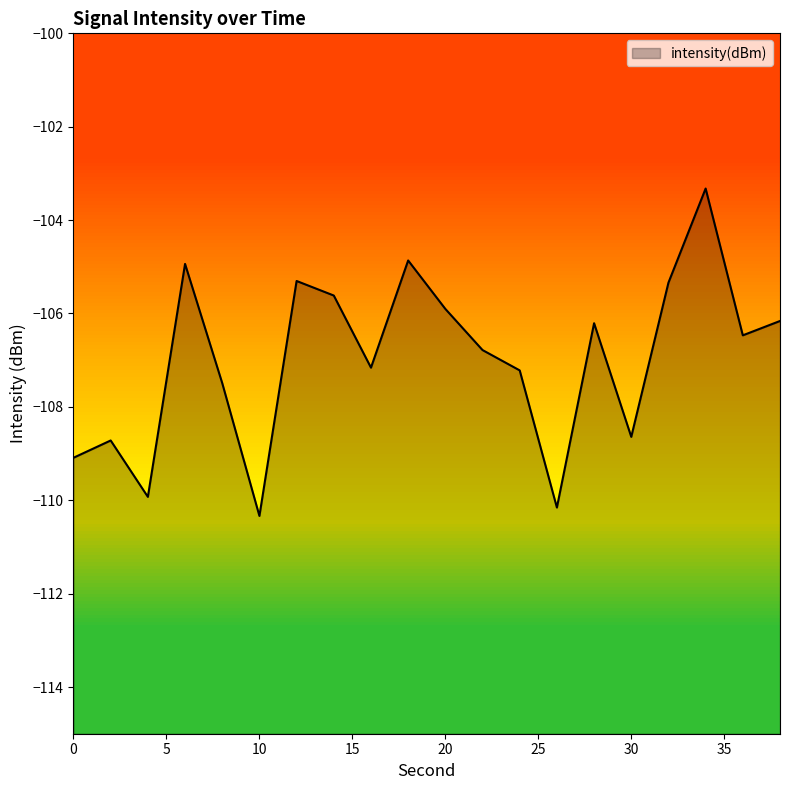

Reading right to left, list all the values displayed in this chart.

-106.2	-106.5	-103.3	-105.3	-108.6	-106.2	-110.2	-107.2	-106.8	-105.9	-104.9	-107.2	-105.6	-105.3	-110.3	-107.5	-104.9	-109.9	-108.7	-109.1